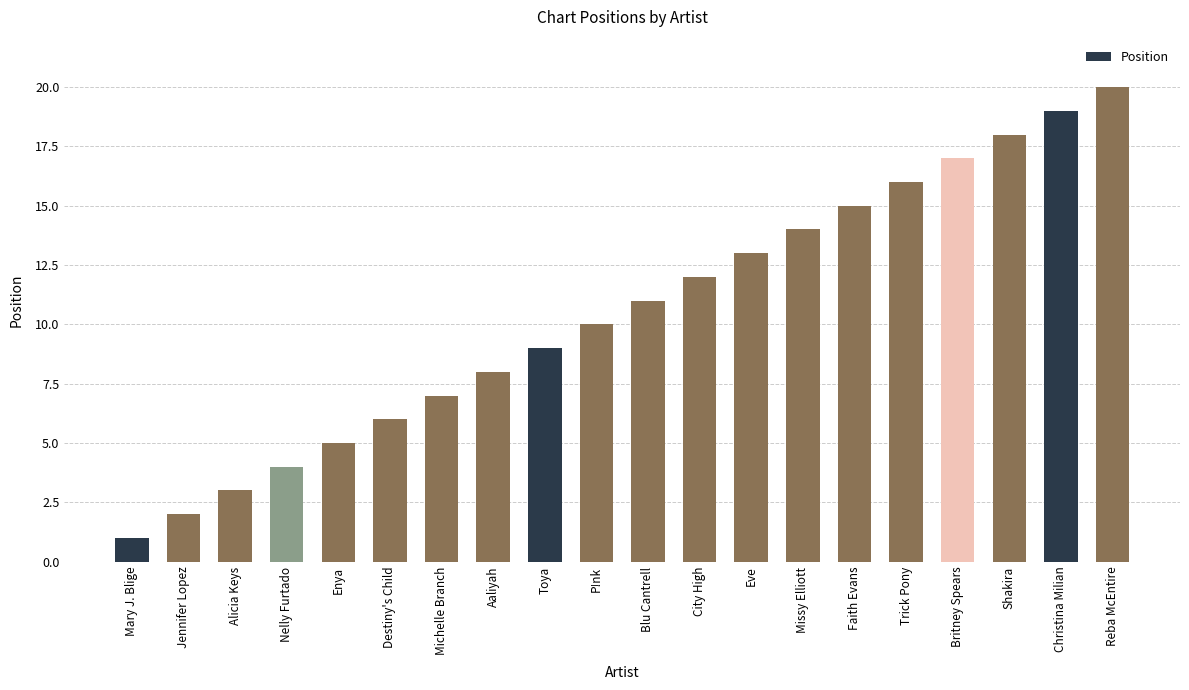

The chart shows a value of 19 at Christina Milian. True or false?

True